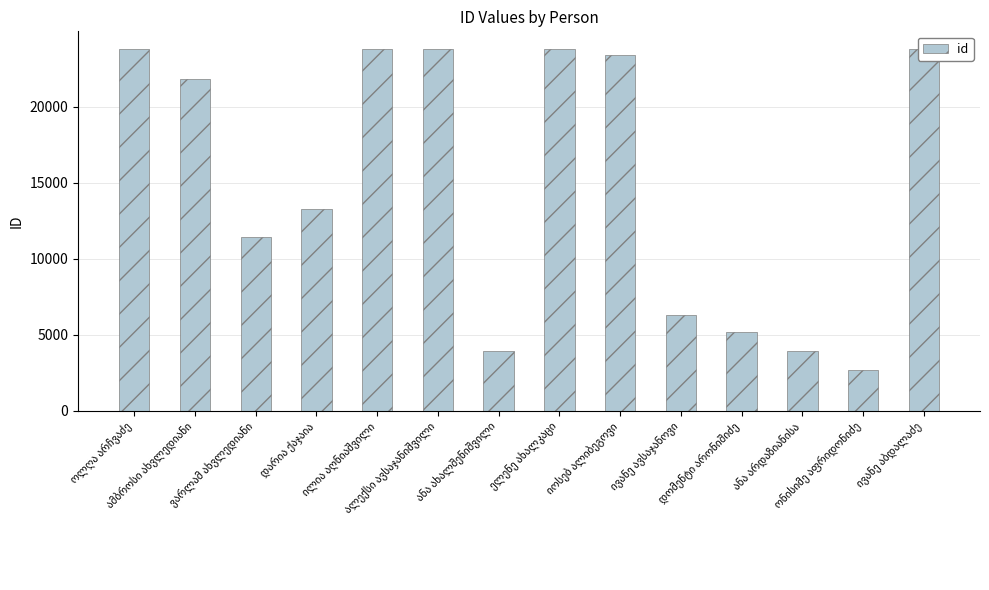

Are the bars horizontal?

No